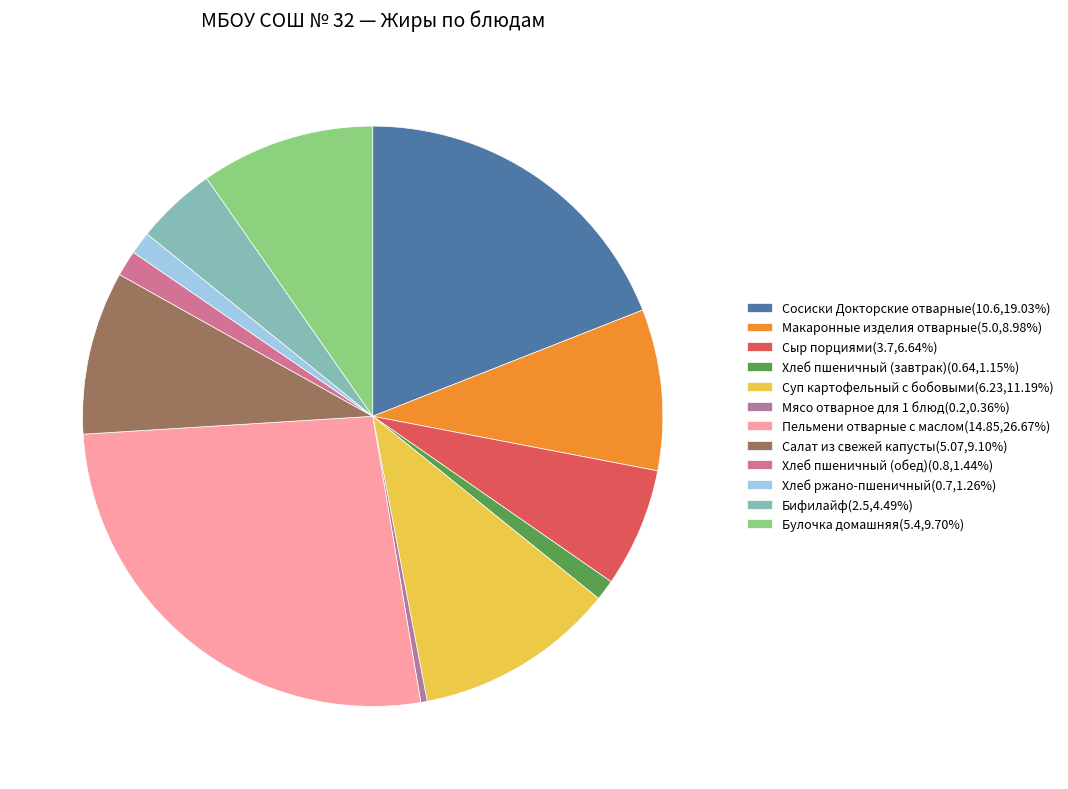

Is there any slice that represents more than half of the pie?

No